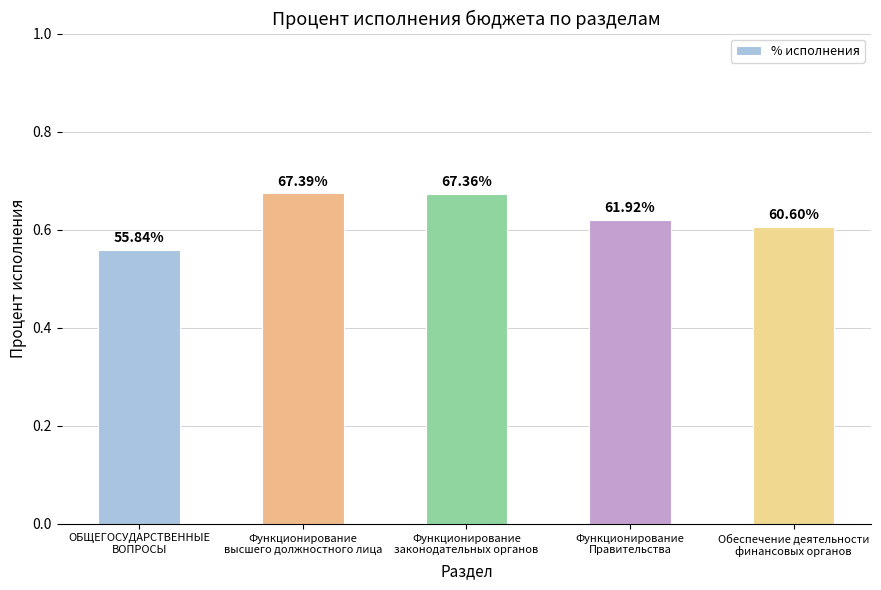

Which label corresponds to the largest value in the chart?

Функционирование
высшего должностного лица